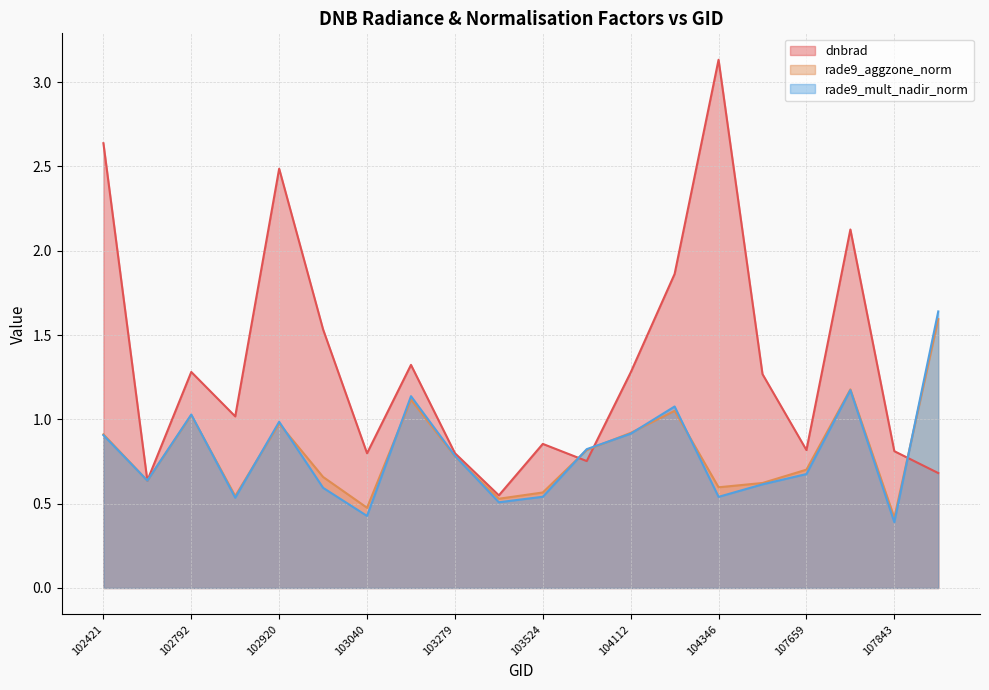

At how many categories does at least one series exceed 0?

20